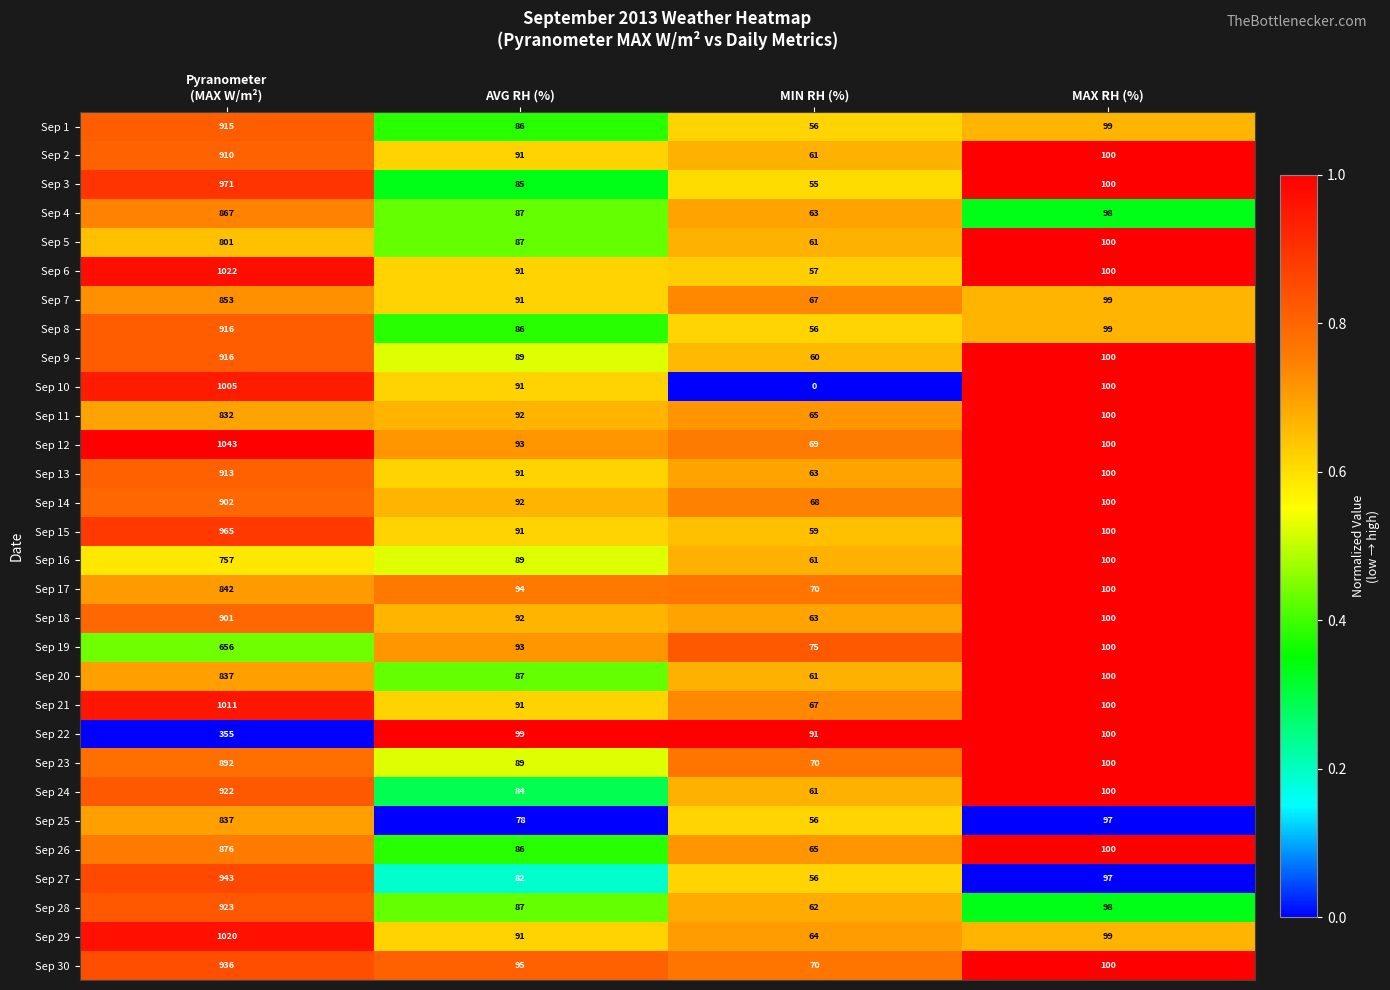

At which category is the sum across all series the highest?

Pyranometer
(MAX W/m²)